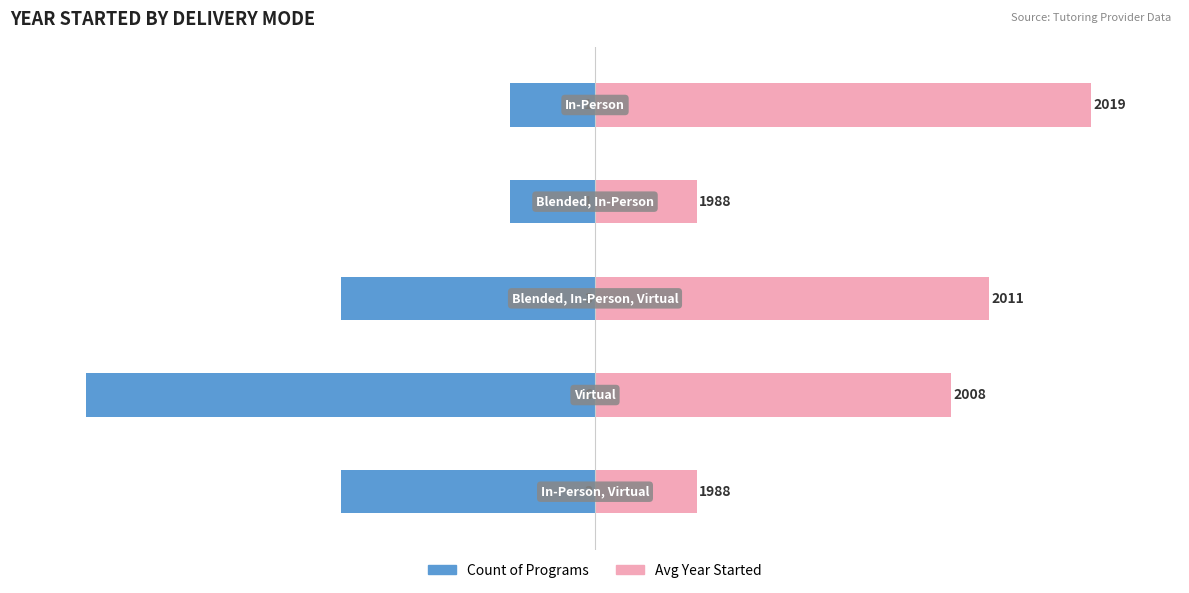

At how many categories does at least one series exceed -78?

5